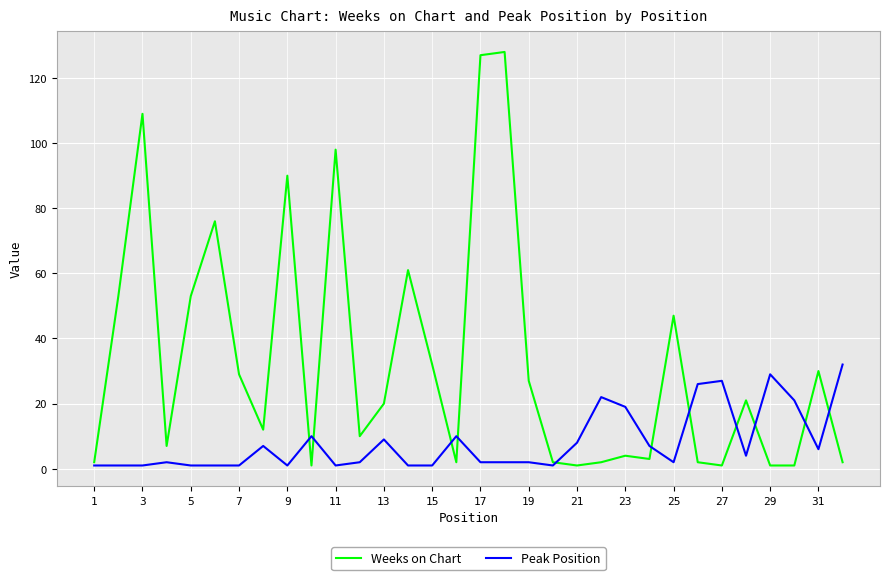

Reading left to right, what are all the values shown in this chart?

Weeks on Chart: 2	53	109	7	53	76	29	12	90	1	98	10	20	61	32	2	127	128	27	2	1	2	4	3	47	2	1	21	1	1	30	2
Peak Position: 1	1	1	2	1	1	1	7	1	10	1	2	9	1	1	10	2	2	2	1	8	22	19	7	2	26	27	4	29	21	6	32